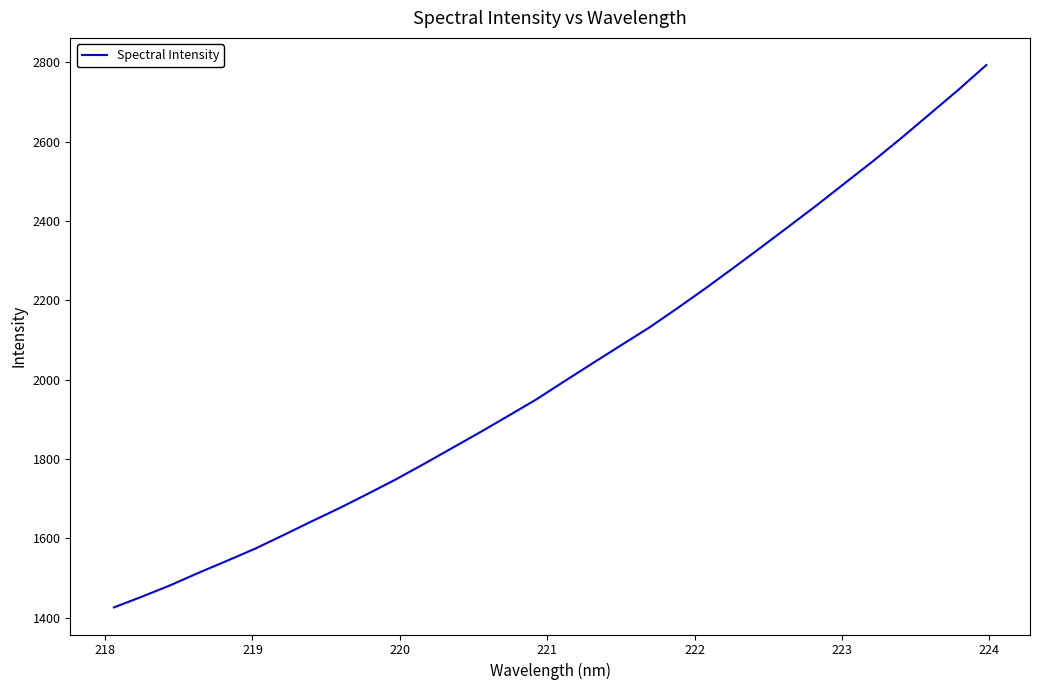

What is the greatest value displayed?

2792.9